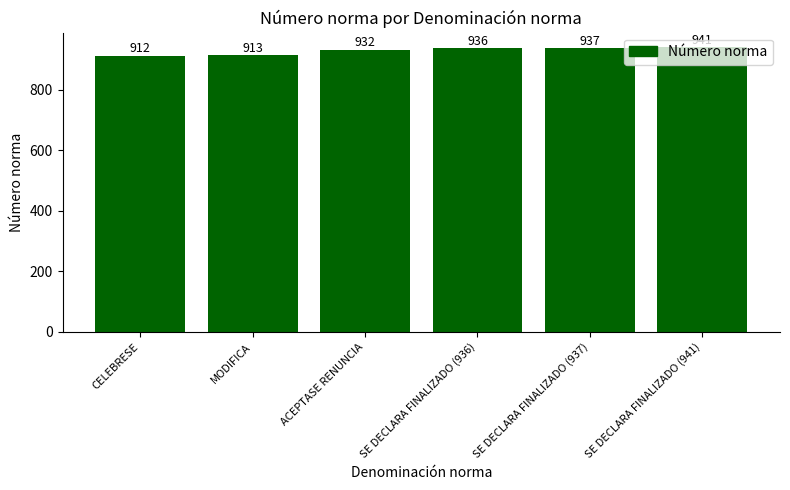

What is the change in value from ACEPTASE RENUNCIA to SE DECLARA FINALIZADO (941)?

+9